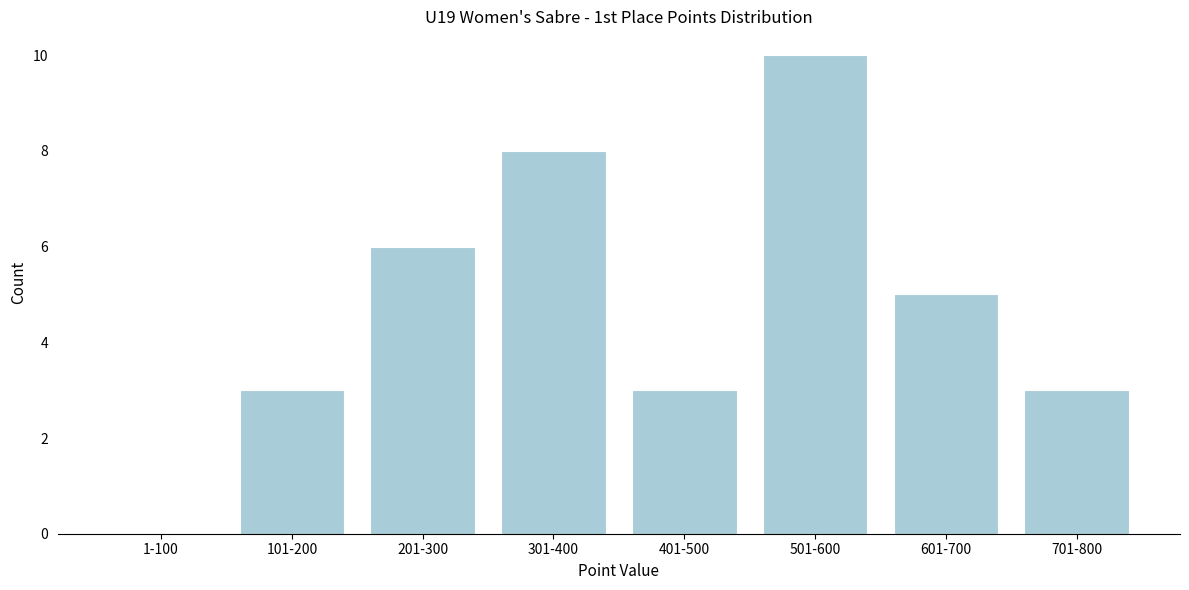

Reading right to left, extract all data points from this chart.

701-800=3	601-700=5	501-600=10	401-500=3	301-400=8	201-300=6	101-200=3	1-100=0